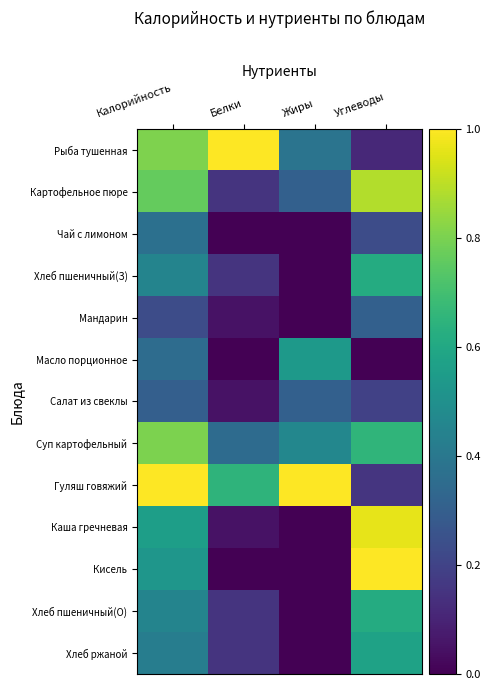

Reading right to left, extract all data points from this chart.

Рыба тушенная: Углеводы=0.1	Жиры=0.4	Белки=1.0	Калорийность=0.8
Картофельное пюре: Углеводы=0.9	Жиры=0.3	Белки=0.1	Калорийность=0.8
Чай с лимоном: Углеводы=0.2	Жиры=0.0	Белки=0.0	Калорийность=0.4
Хлеб пшеничный(З): Углеводы=0.6	Жиры=0.0	Белки=0.1	Калорийность=0.5
Мандарин: Углеводы=0.3	Жиры=0.0	Белки=0.1	Калорийность=0.2
Масло порционное: Углеводы=0.0	Жиры=0.5	Белки=0.0	Калорийность=0.4
Салат из свеклы: Углеводы=0.2	Жиры=0.3	Белки=0.1	Калорийность=0.3
Суп картофельный: Углеводы=0.7	Жиры=0.5	Белки=0.3	Калорийность=0.8
Гуляш говяжий: Углеводы=0.2	Жиры=1.0	Белки=0.7	Калорийность=1.0
Каша гречневая: Углеводы=1.0	Жиры=0.0	Белки=0.1	Калорийность=0.6
Кисель: Углеводы=1.0	Жиры=0.0	Белки=0.0	Калорийность=0.5
Хлеб пшеничный(О): Углеводы=0.6	Жиры=0.0	Белки=0.1	Калорийность=0.5
Хлеб ржаной: Углеводы=0.6	Жиры=0.0	Белки=0.1	Калорийность=0.4